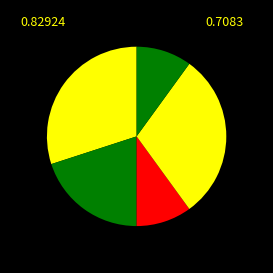

Count the number of slices in the pie.

5